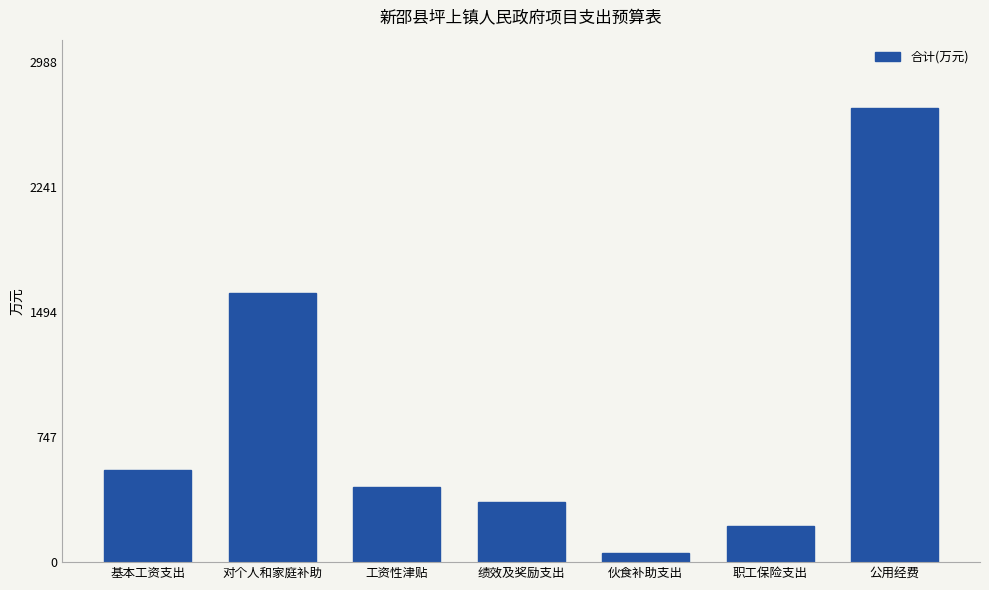

Rank the categories by value from highest to lowest.

公用经费, 对个人和家庭补助, 基本工资支出, 工资性津贴, 绩效及奖励支出, 职工保险支出, 伙食补助支出